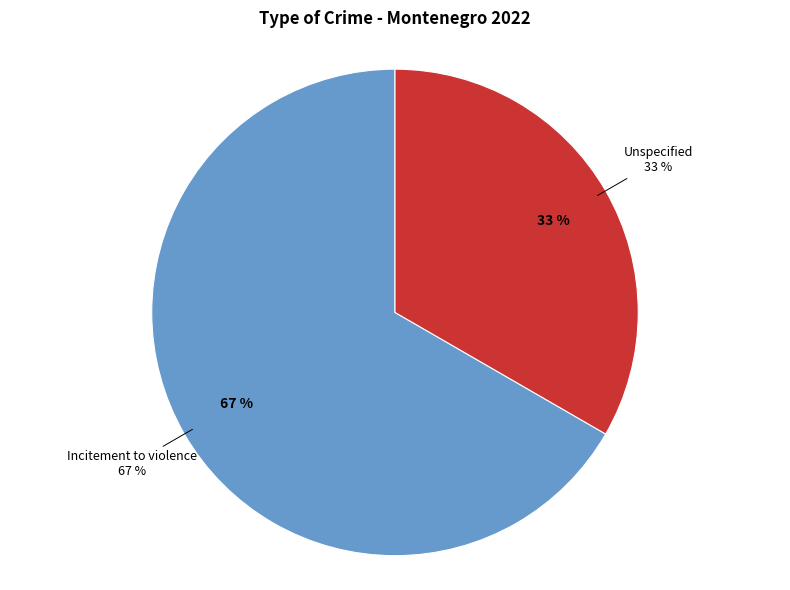

Which category has the smallest portion of the pie?

Unspecified